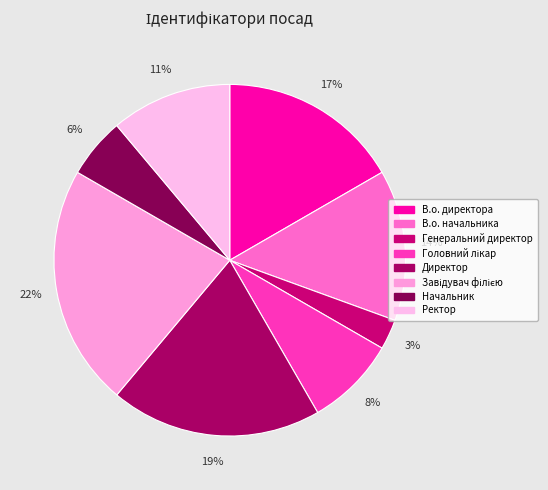

Approximately how many times larger is the value at Головний лікар compared to В.о. директора?

0.5